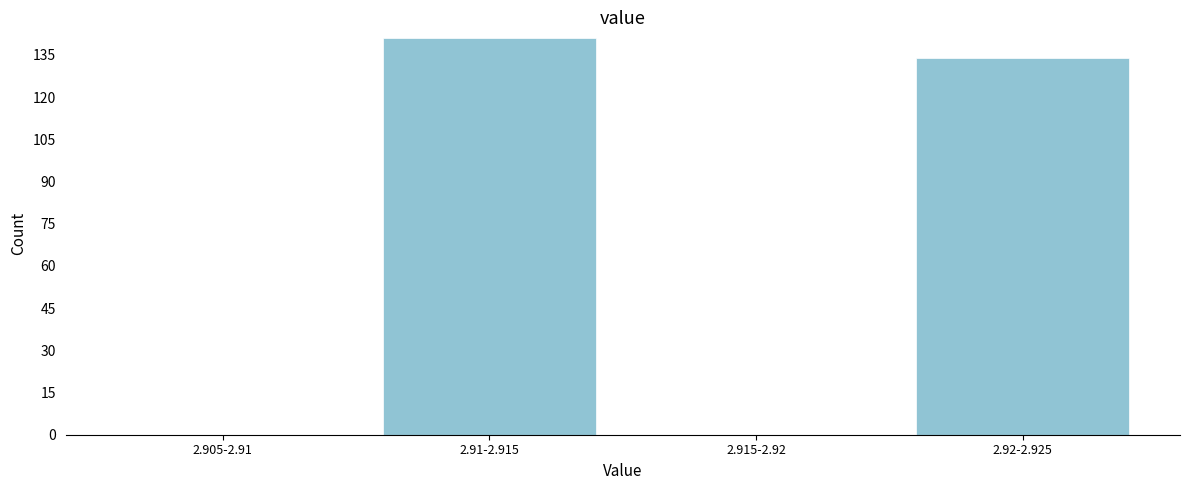

Reading left to right, transcribe all the data shown in this chart.

2.905-2.91=0	2.91-2.915=141	2.915-2.92=0	2.92-2.925=134